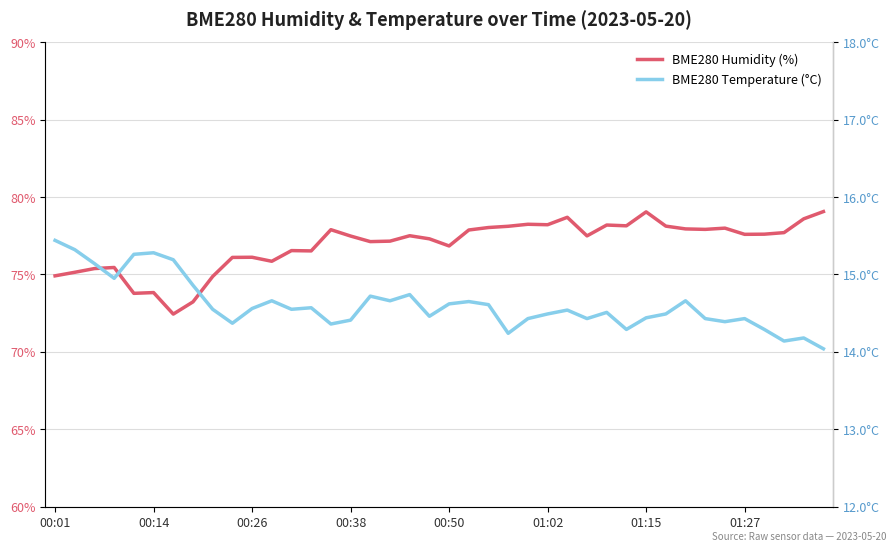

At which category is the sum across all series the highest?

01:15